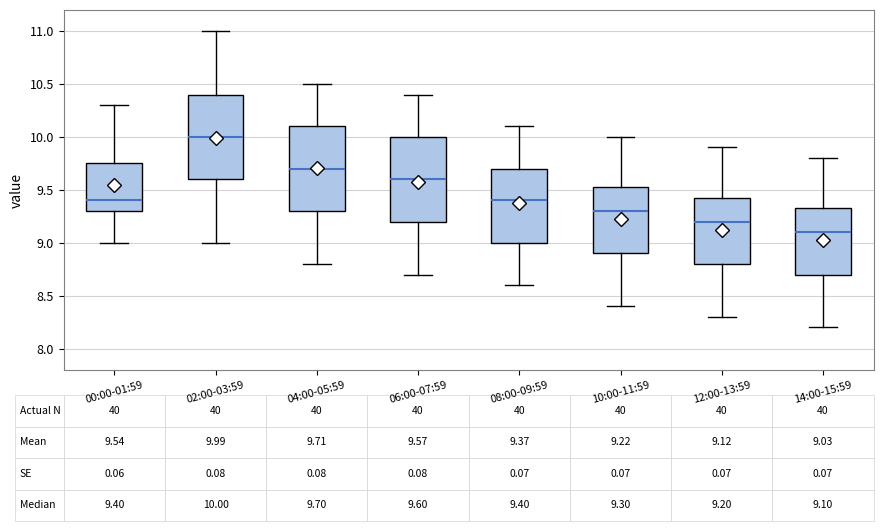

Which box has the lowest median line?

14:00-15:59